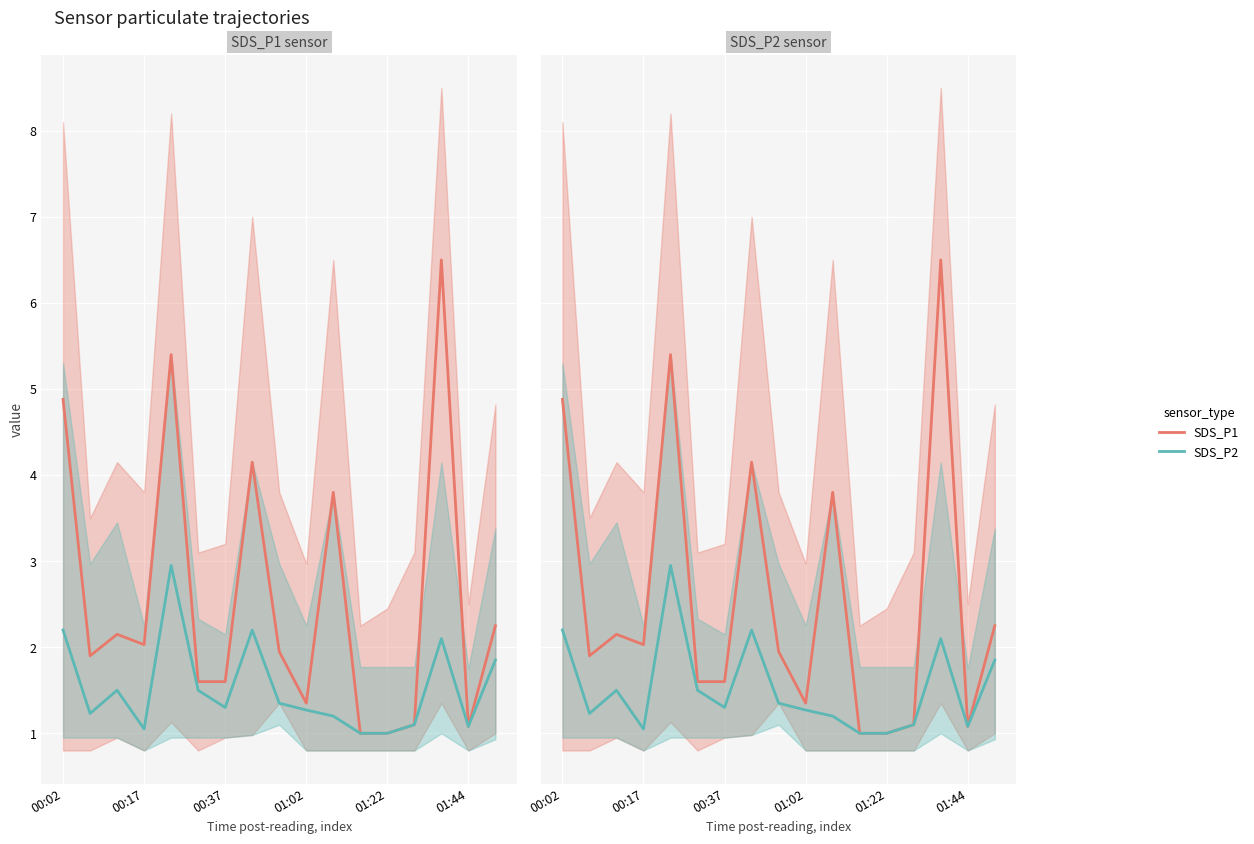

What is the label of the 3rd point from the left?

00:37